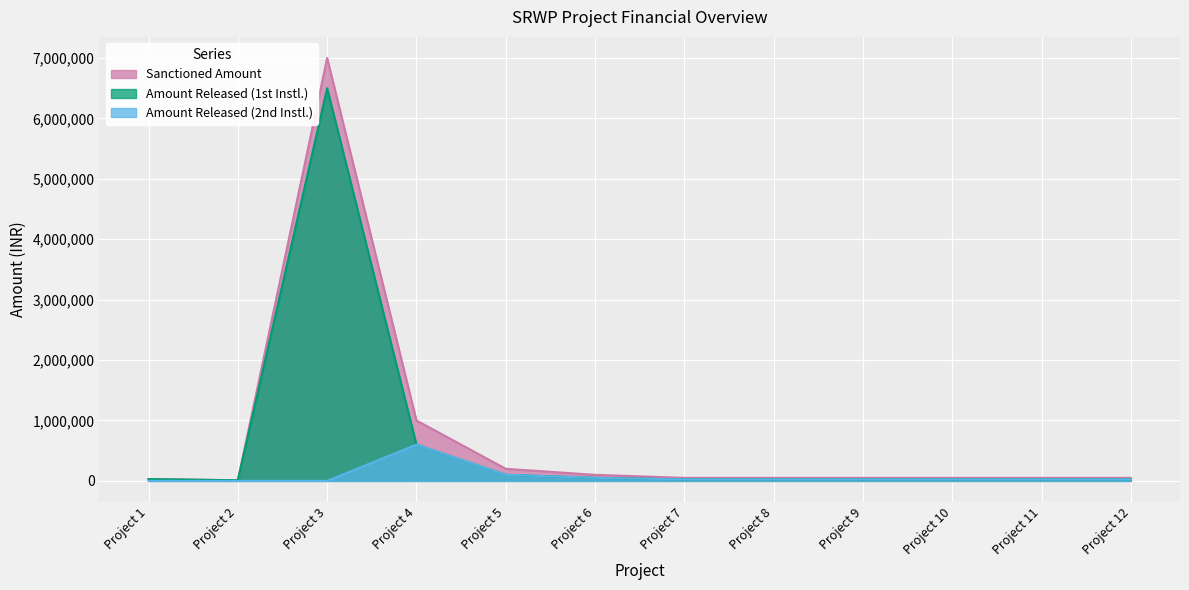

Does the chart display data point markers on the line(s)?

No